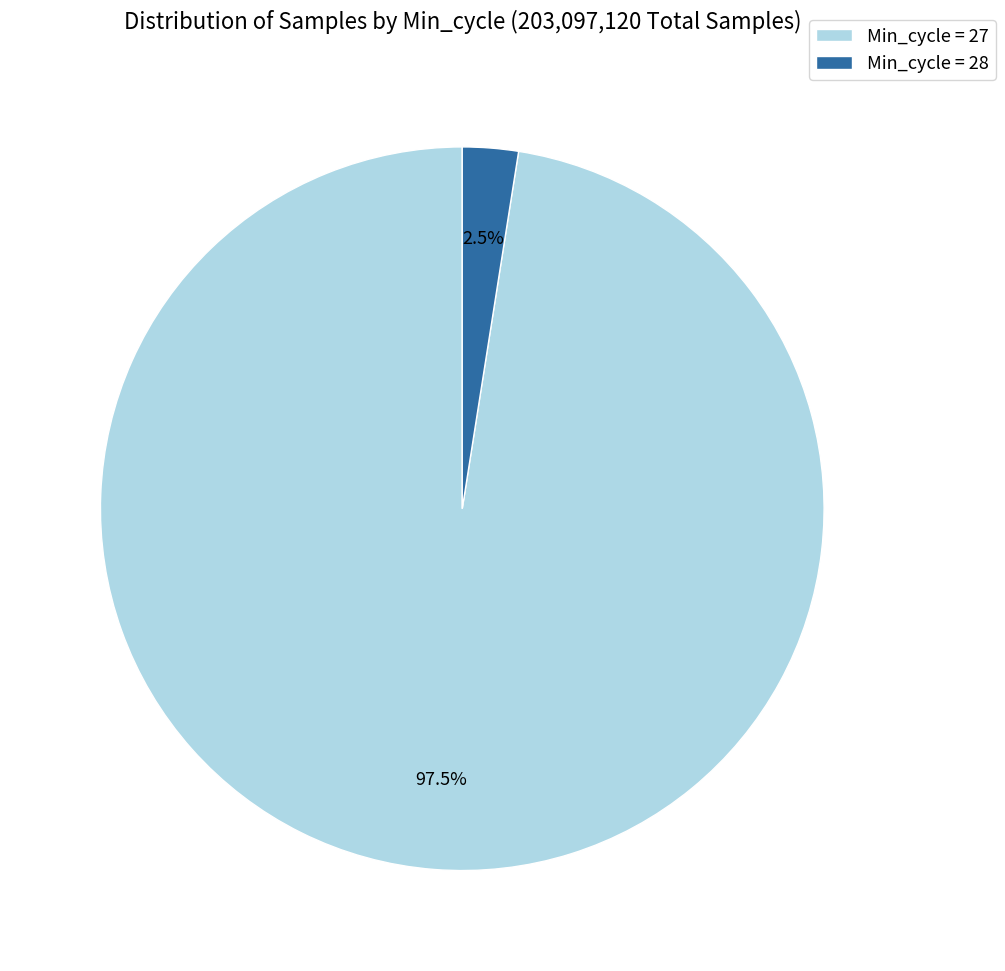

Count the number of slices in the pie.

2